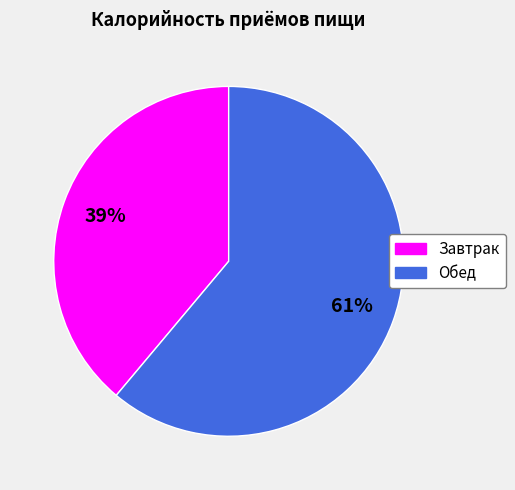

Which category has the biggest portion of the pie?

Обед